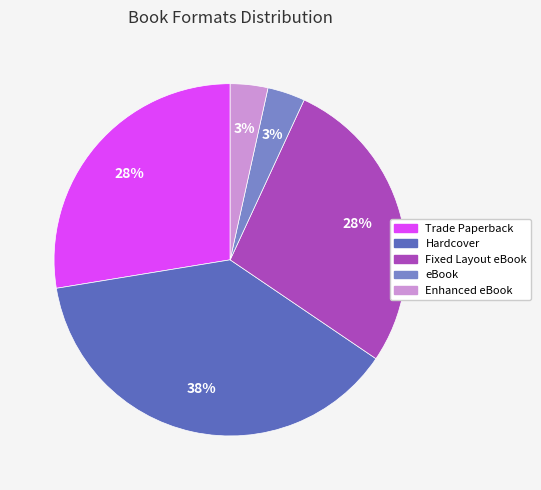

Is there any slice that represents more than half of the pie?

No